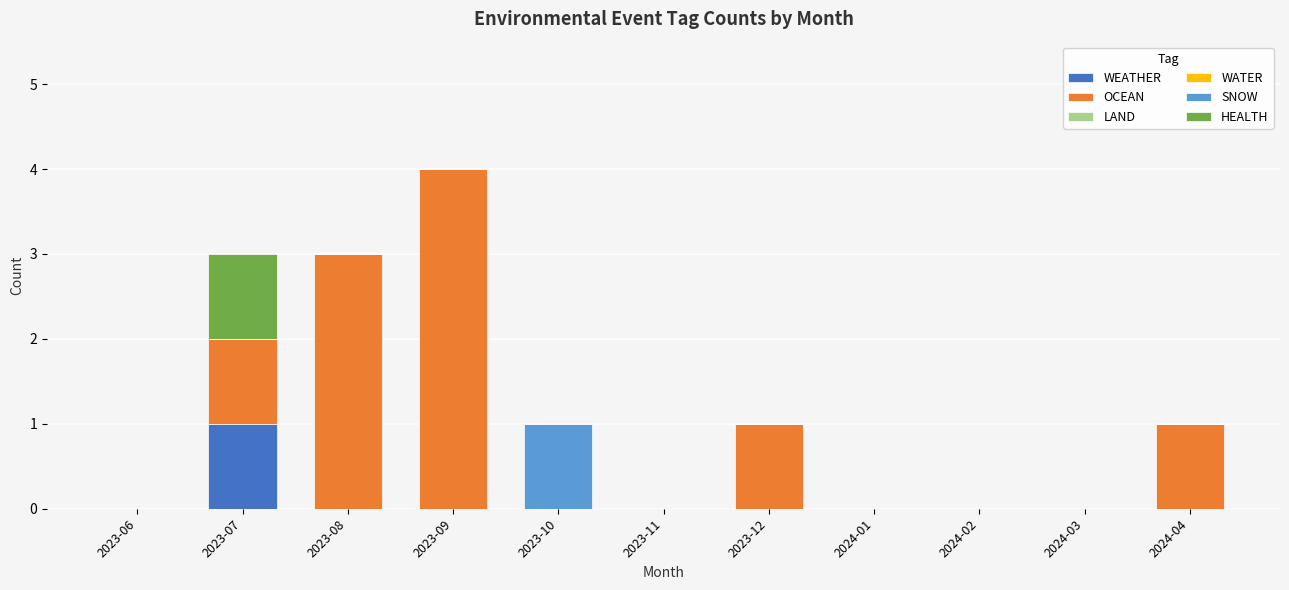

The WEATHER series shows 0 at 2023-06. True or false?

True